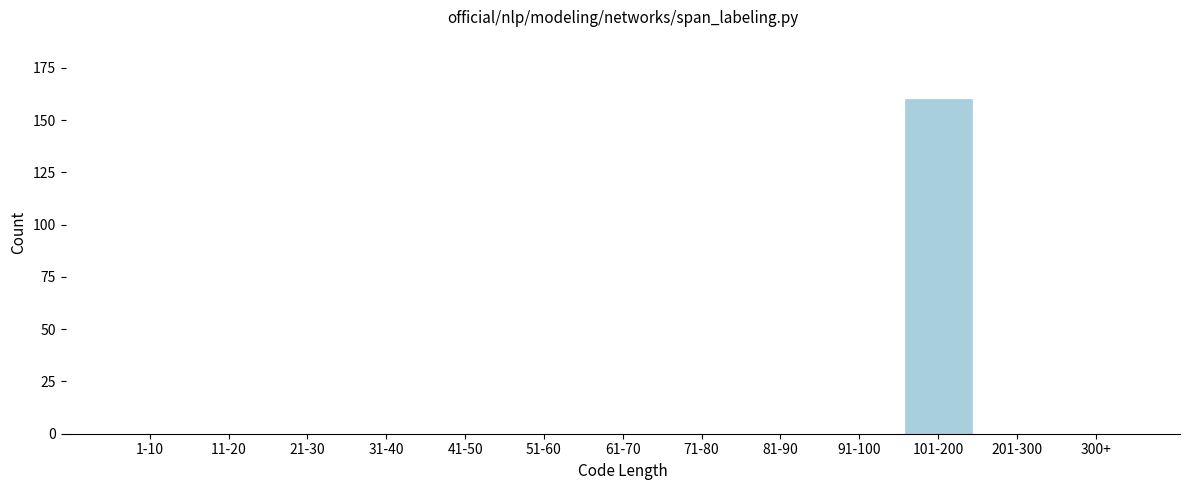

Reading right to left, list all the values displayed in this chart.

300+=0	201-300=0	101-200=160	91-100=0	81-90=0	71-80=0	61-70=0	51-60=0	41-50=0	31-40=0	21-30=0	11-20=0	1-10=0